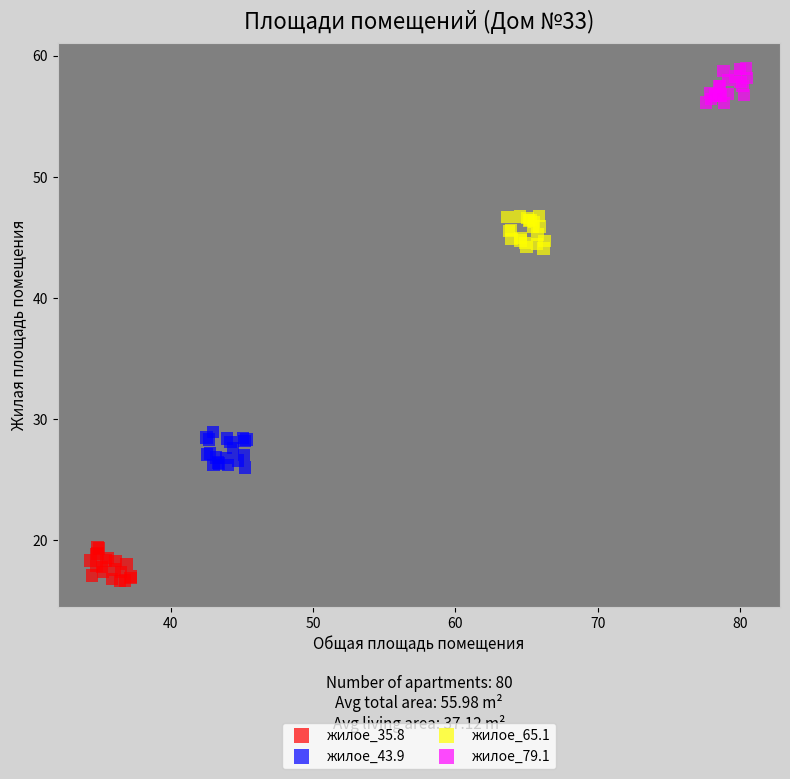

Which series contains the lowest Y value?

жилое_35.8